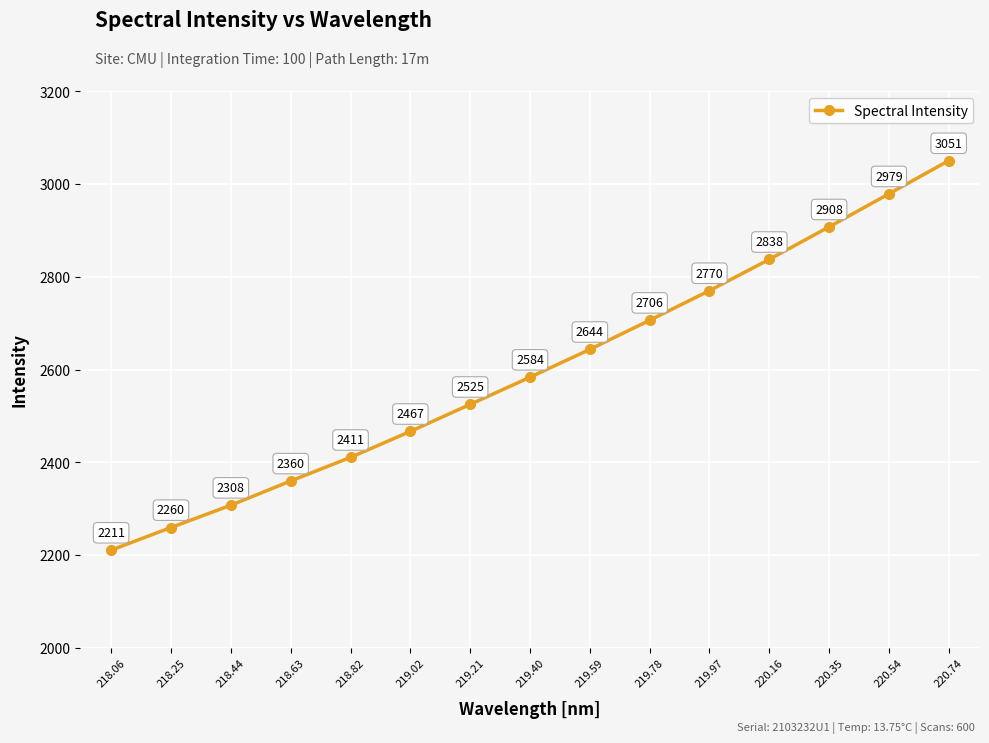

How many values exceed 2583?

8